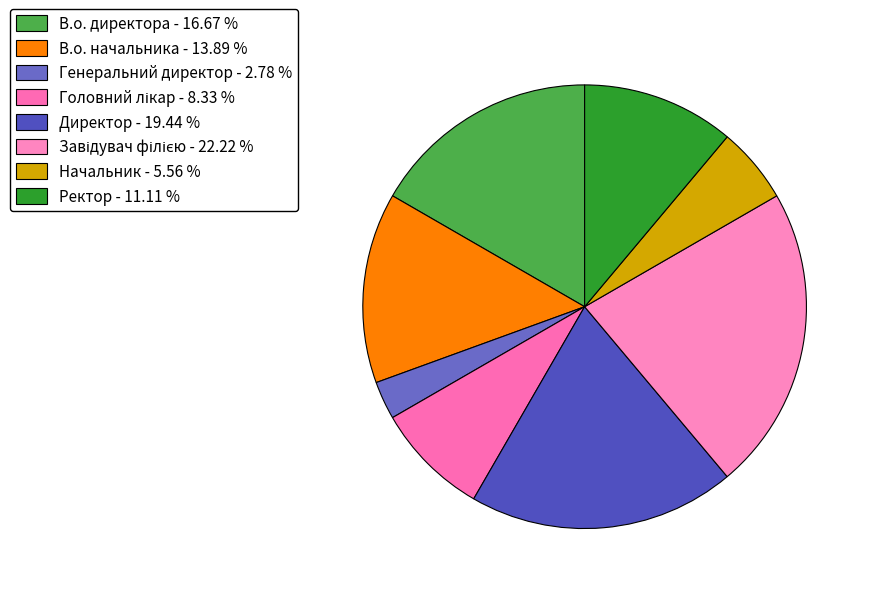

Is there any slice that represents more than half of the pie?

No